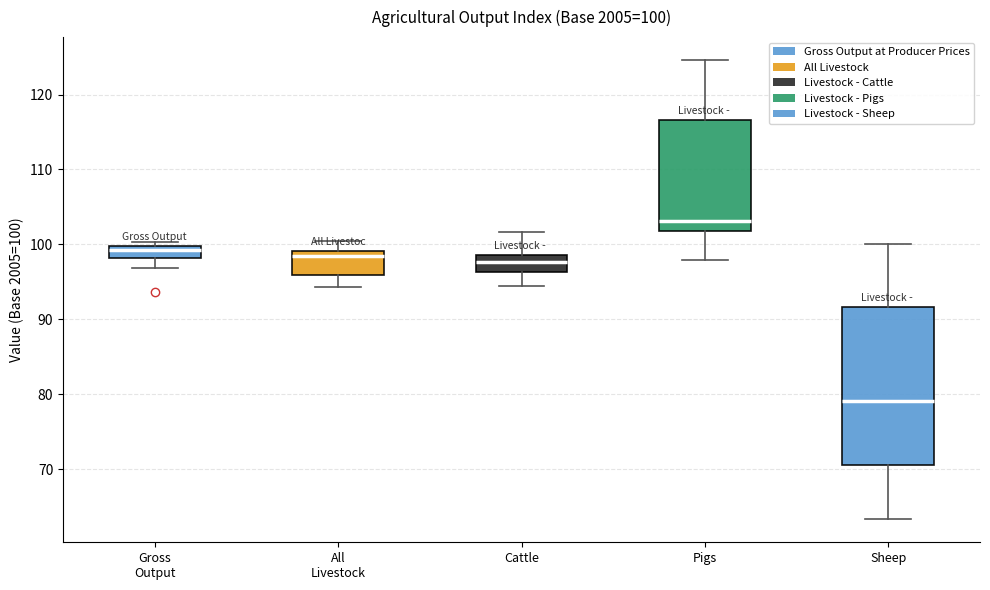

Which box has the highest median line?

Pigs